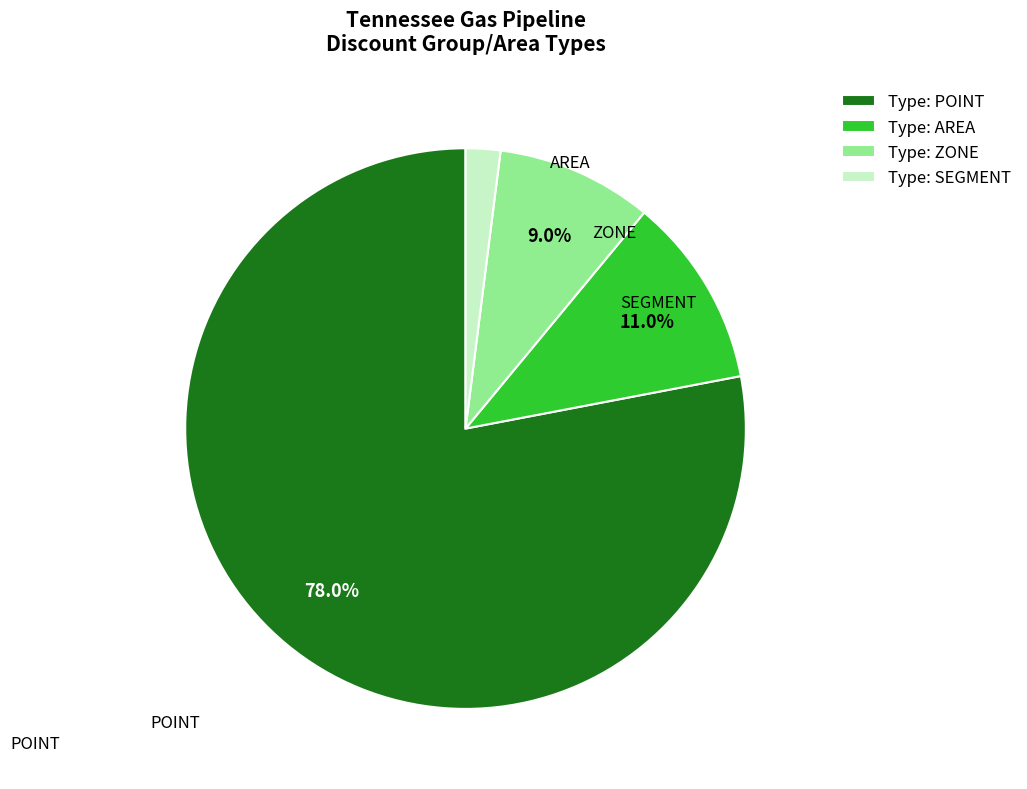

Which slice is the largest?

Type: POINT